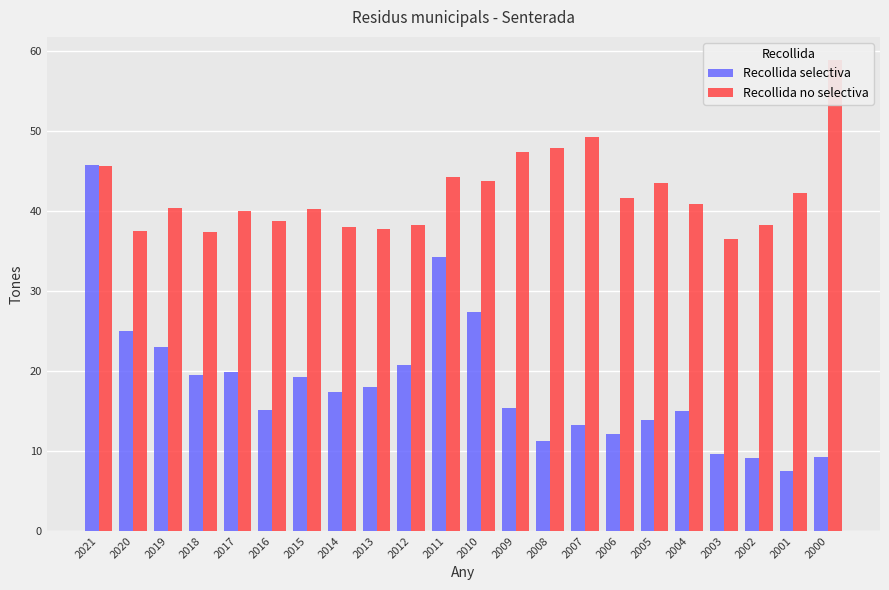

Which series changed the most between 2005 and 2000?

Recollida no selectiva